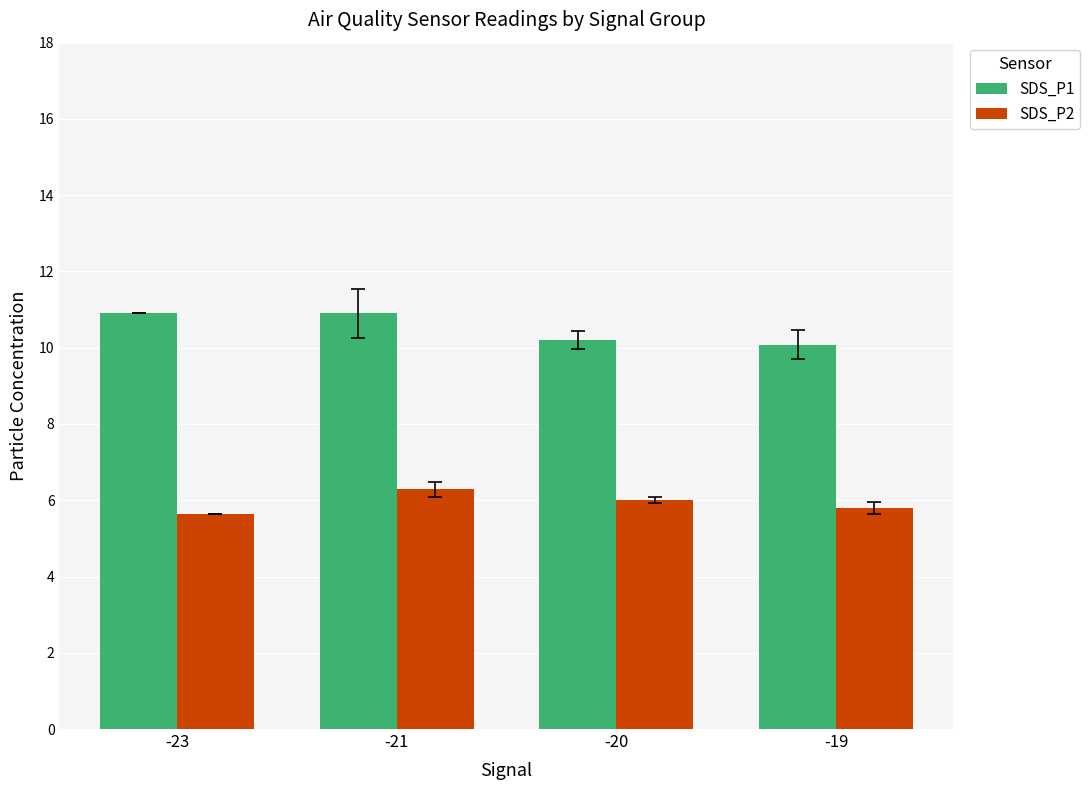

Is the value of SDS_P1 at -19 greater than the value of SDS_P2 at -19?

Yes